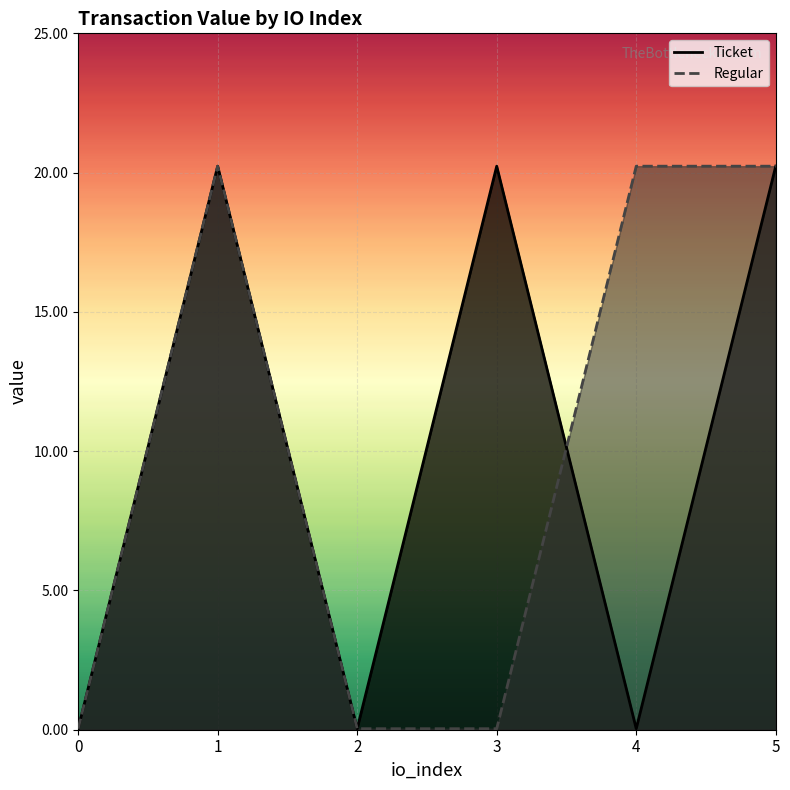

Does the chart display data point markers on the line(s)?

No